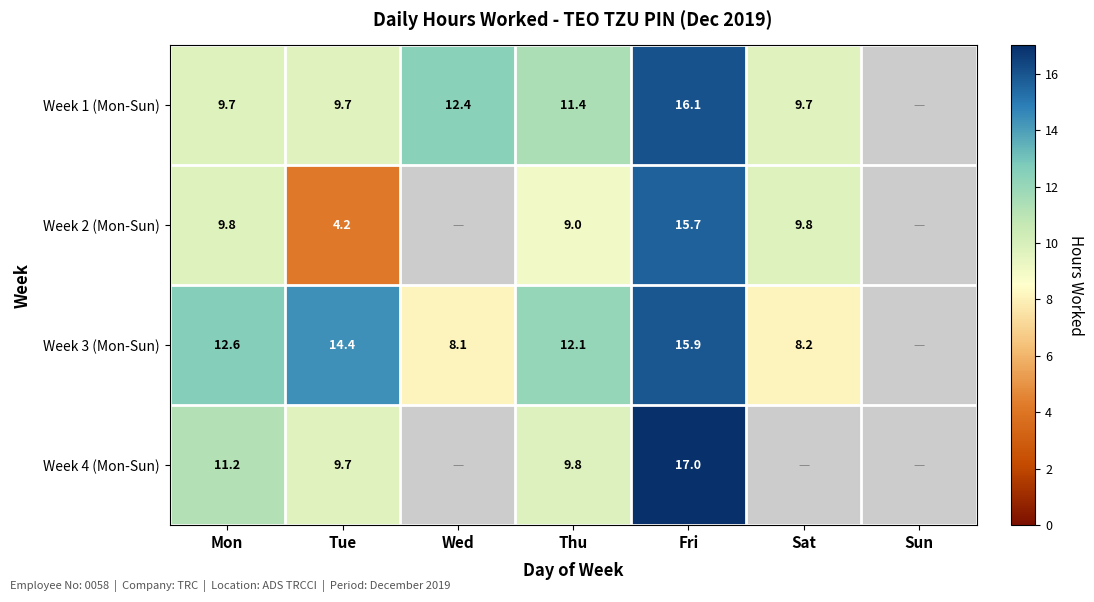

At Mon, list the series in order from largest to smallest.

Week 3 (Mon-Sun), Week 4 (Mon-Sun), Week 2 (Mon-Sun), Week 1 (Mon-Sun)